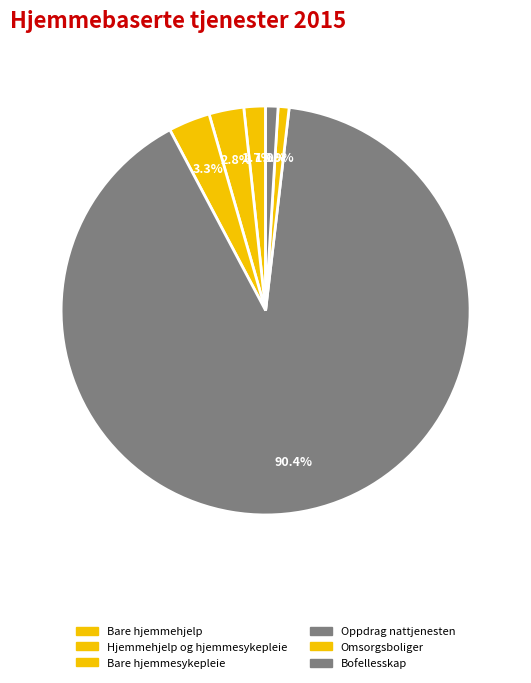

How many segments does this pie chart have?

6